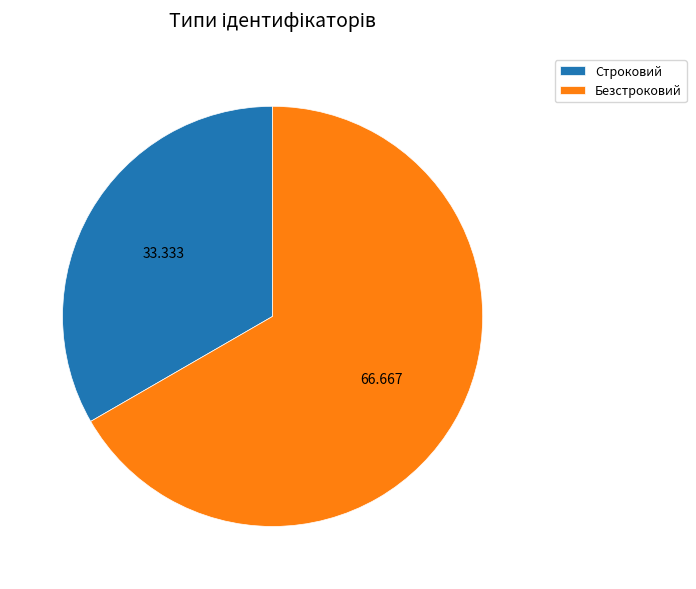

Which has a higher value, Строковий or Безстроковий?

Безстроковий